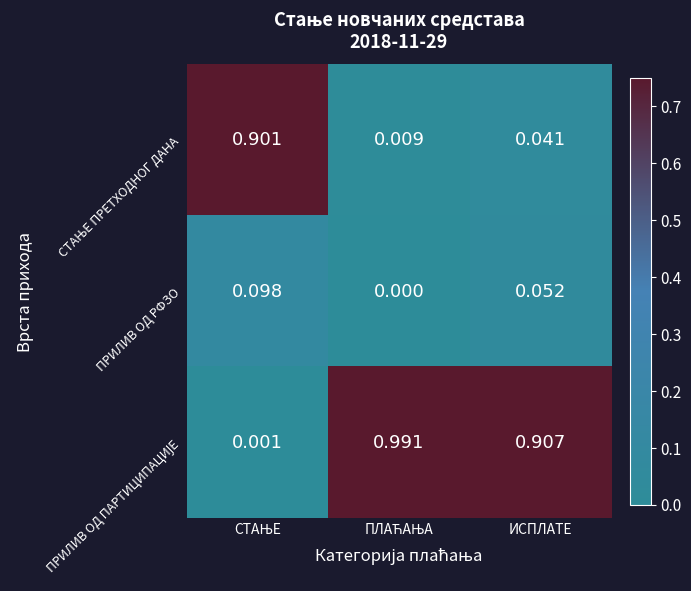

What is the difference between the highest and lowest values at ПЛАЋАЊА?

1.0